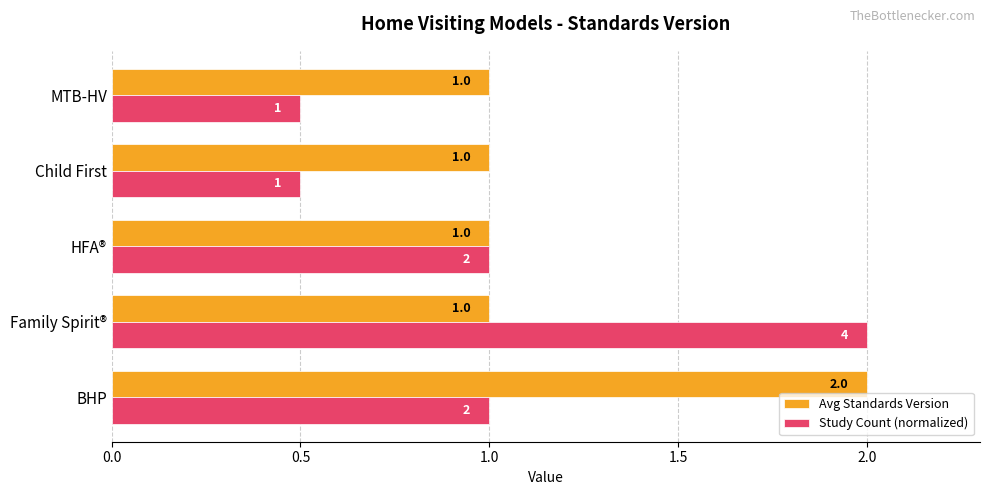

What is the sum of all Avg Standards Version values?

6.0